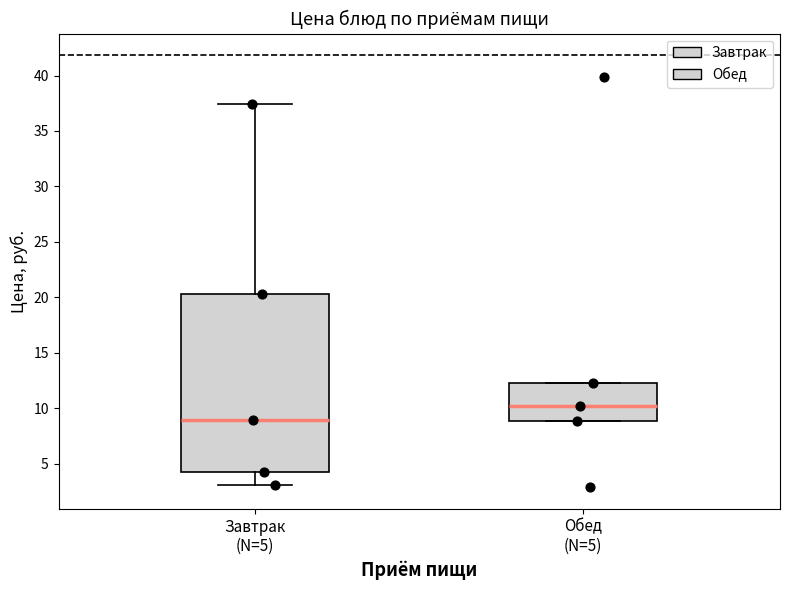

Which box has the highest median line?

Обед (N=5)